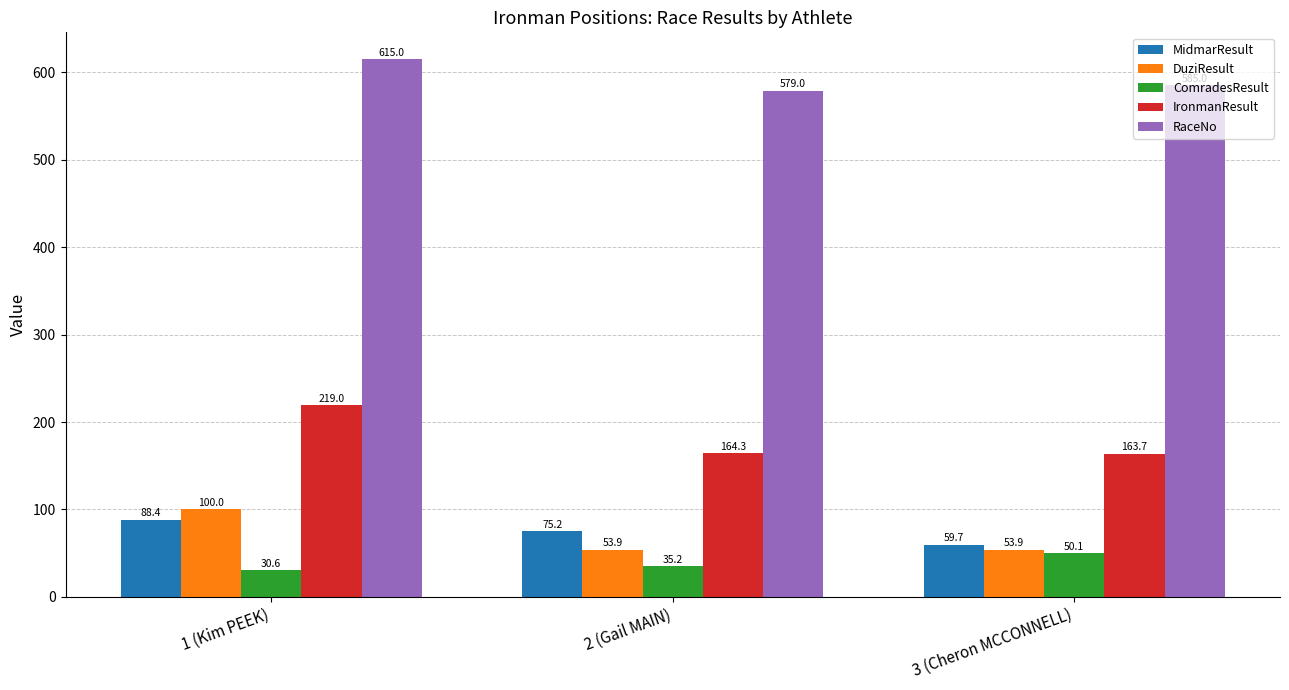

Which series has the largest total across all categories?

RaceNo